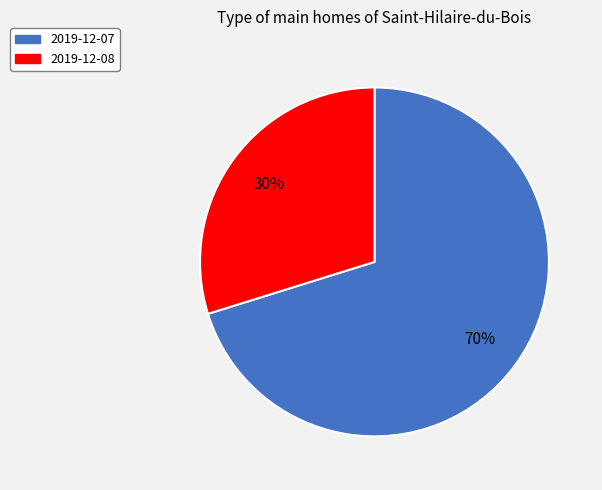

To the nearest percent, what is the average slice percentage?

50%